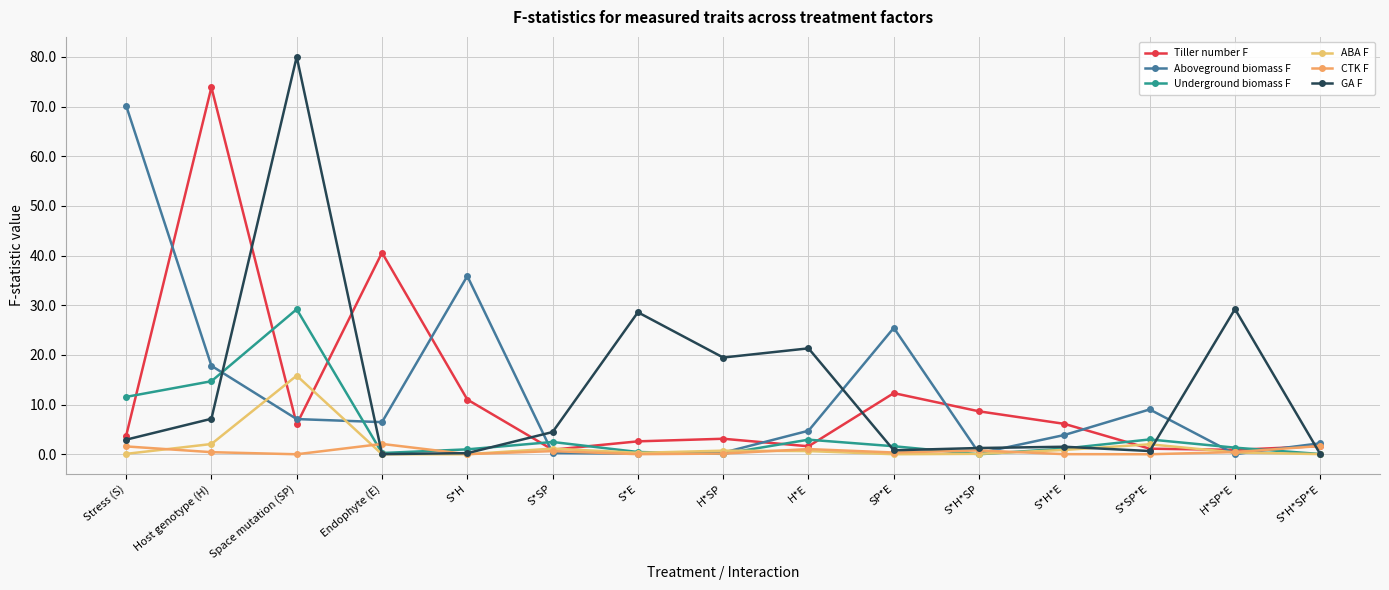

How many intersections are there between CTK F and ABA F?

6